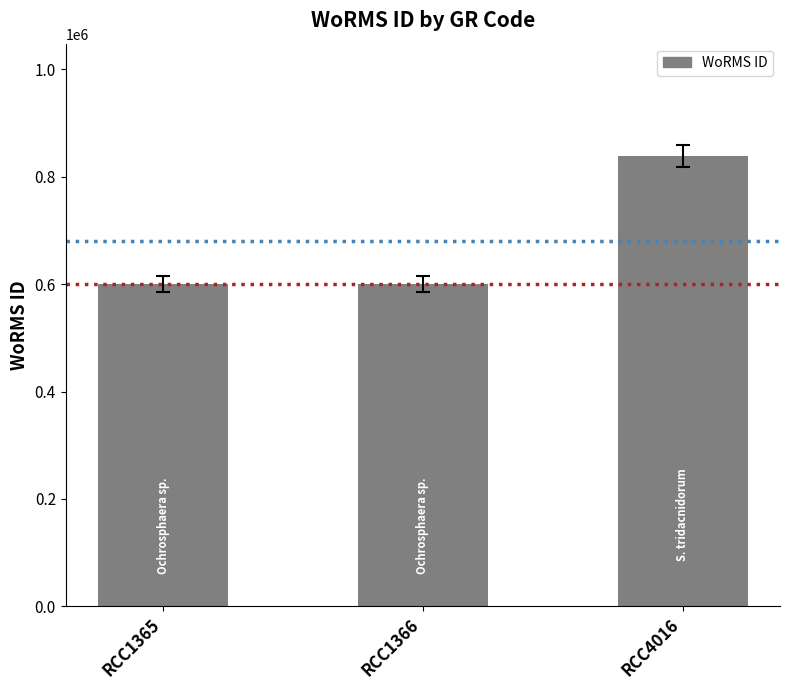

What is the smallest value displayed?

601148